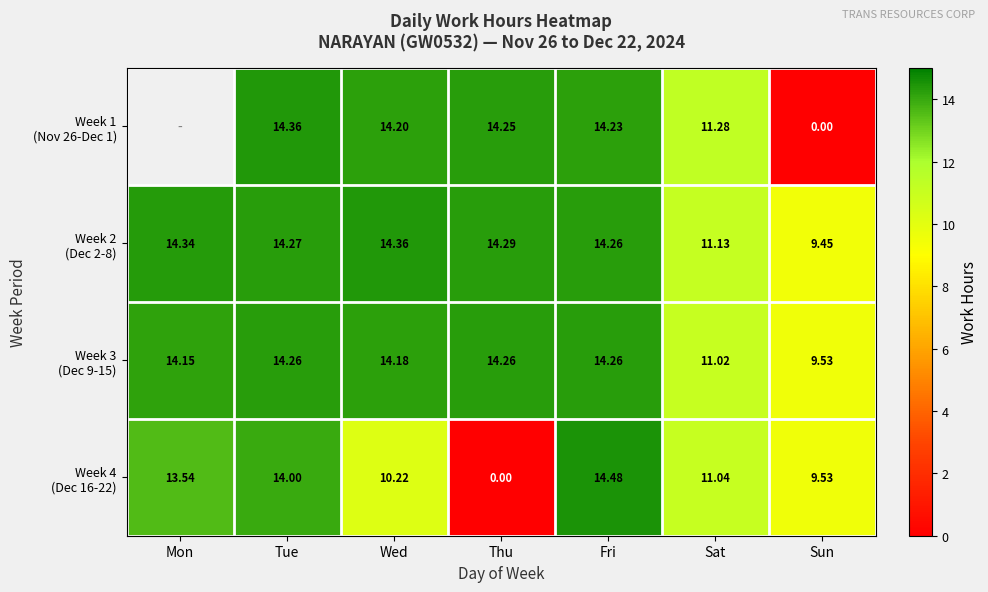

What is the maximum value for Week 4 (Dec 16-22)?

14.5